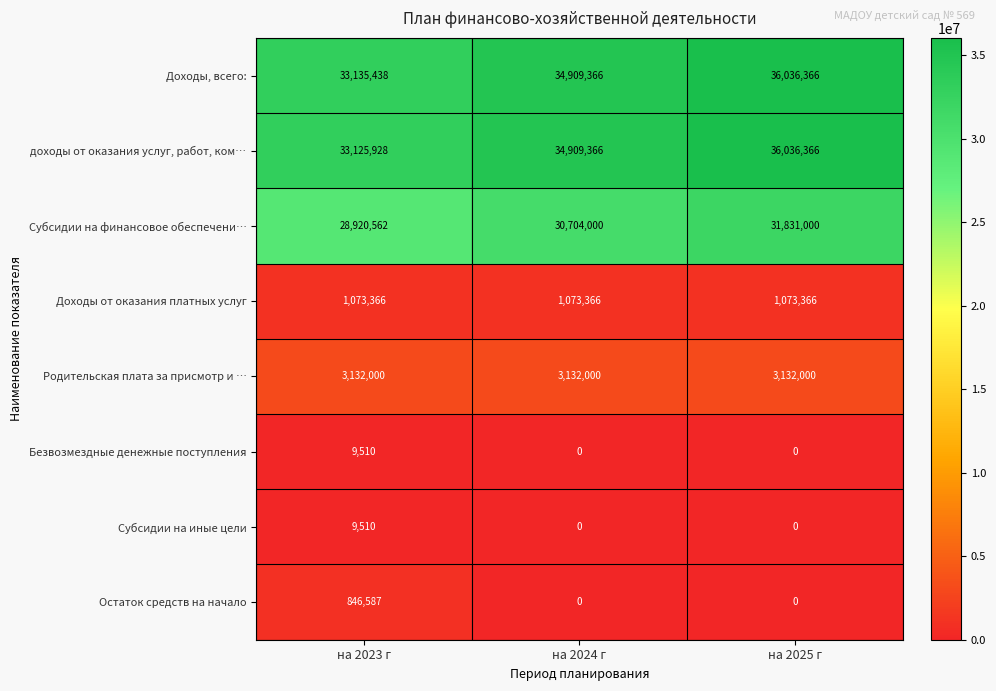

List the labels in order of доходы от оказания услуг, работ, ком… value, smallest first.

на 2023 г, на 2024 г, на 2025 г